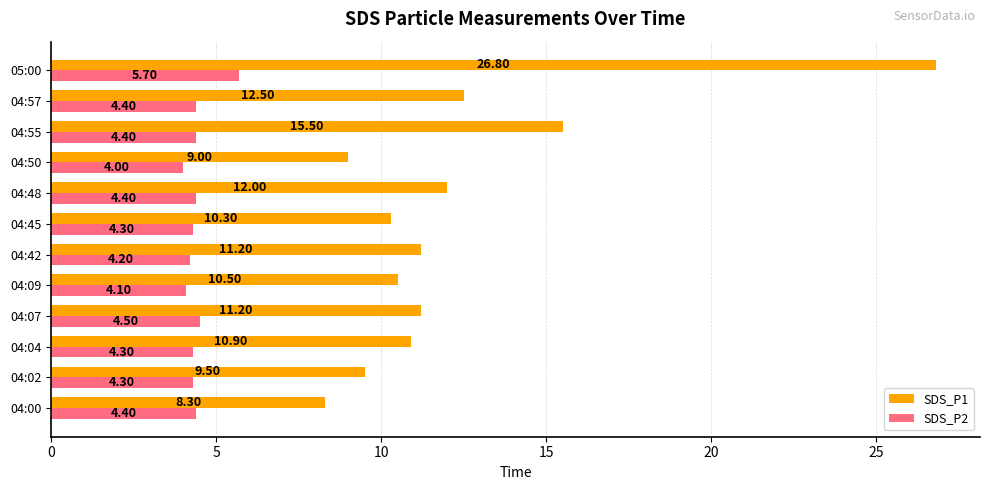

List the series in order of their overall mean, lowest first.

SDS_P2, SDS_P1